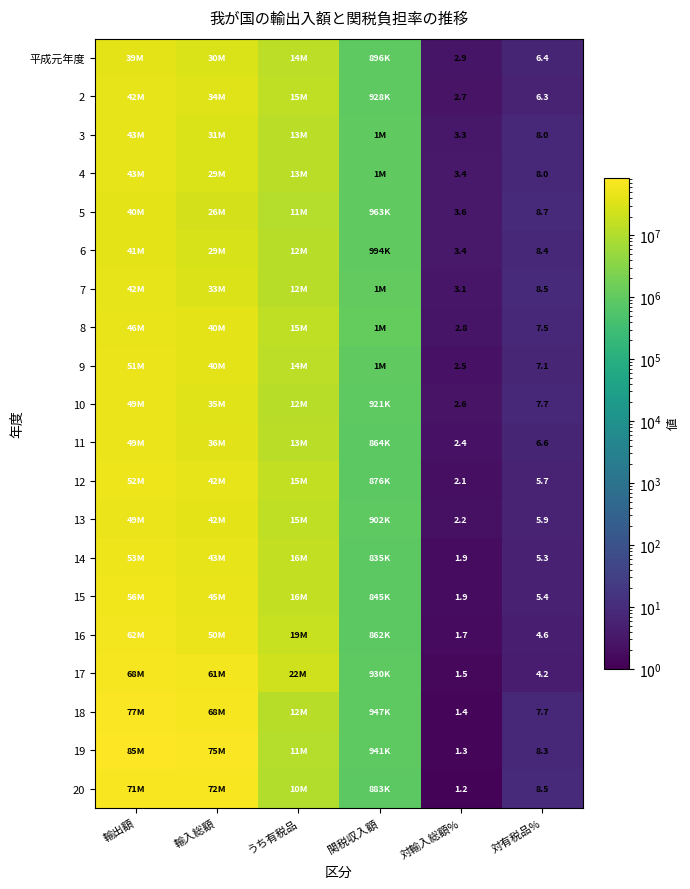

What is the difference between the highest and lowest values at 対有税品%?

4.5